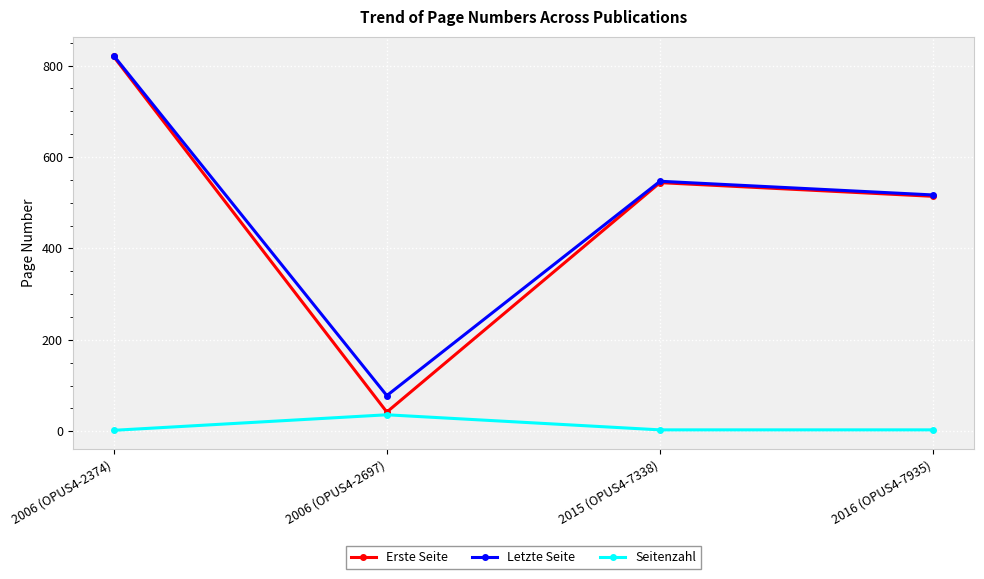

The Letzte Seite series shows 1072 at 2006 (OPUS4-2374). True or false?

False